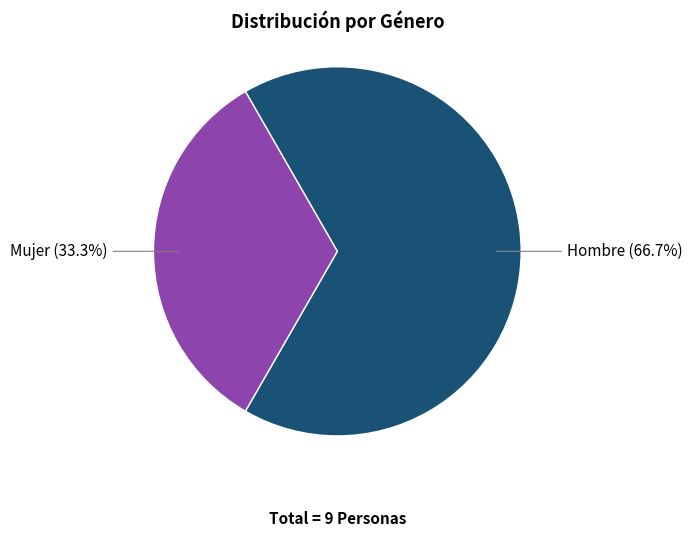

Does any single category account for the majority?

Yes